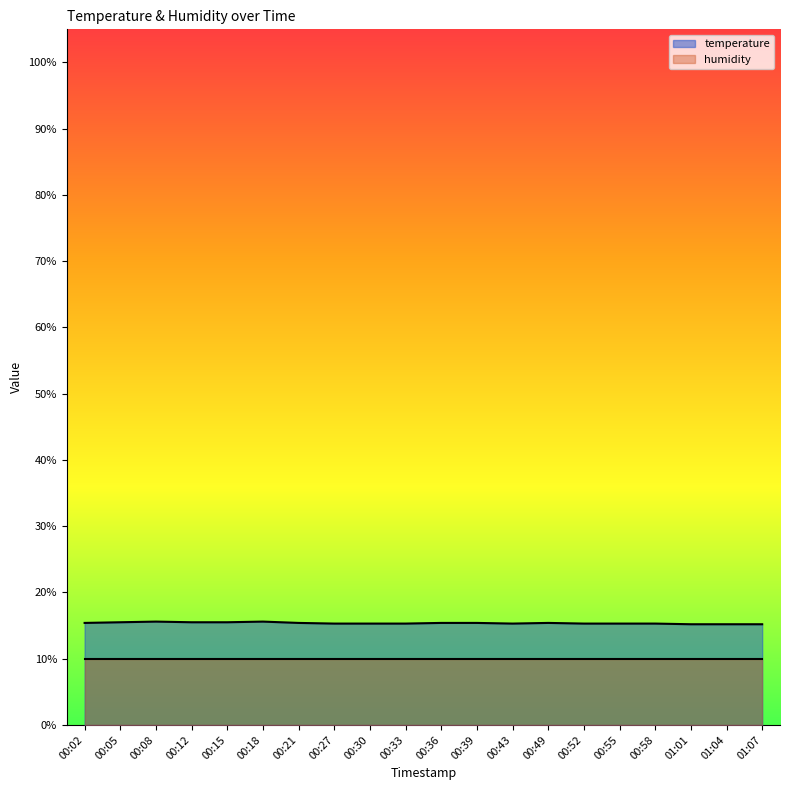

What is the value of the 10th point from the left?

15.3